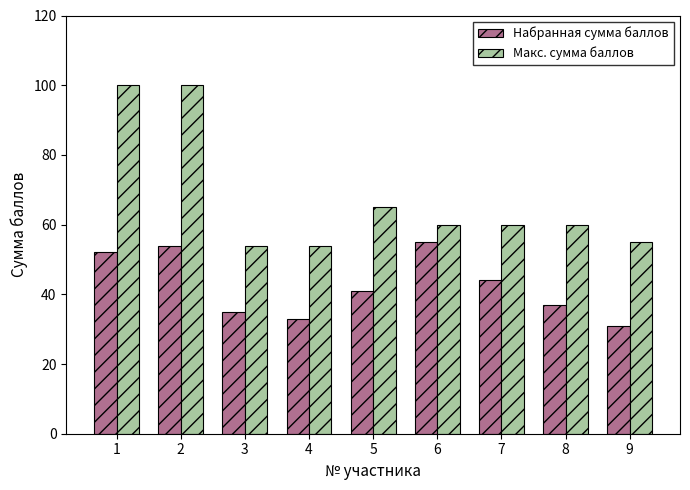

Reading left to right, what are all the values shown in this chart?

Набранная сумма баллов: 52	54	35	33	41	55	44	37	31
Макс. сумма баллов: 100	100	54	54	65	60	60	60	55